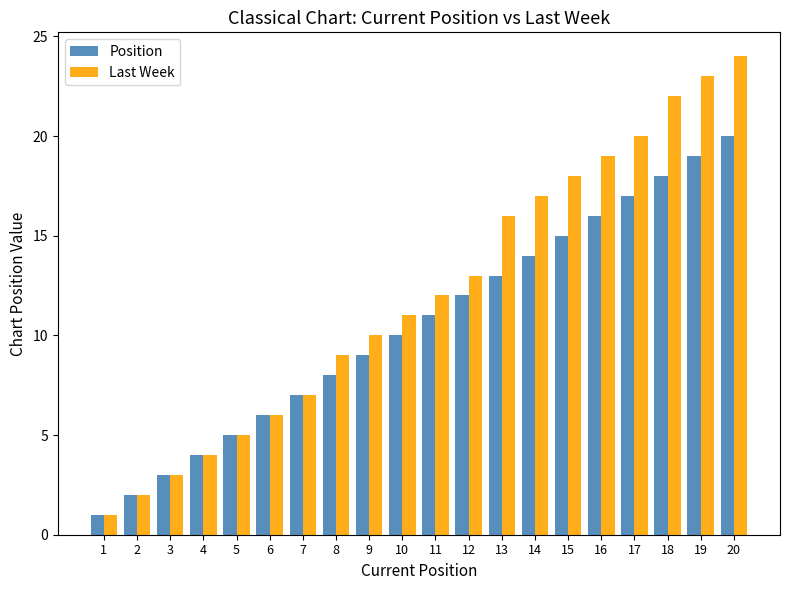

At which label does Last Week reach its minimum?

1